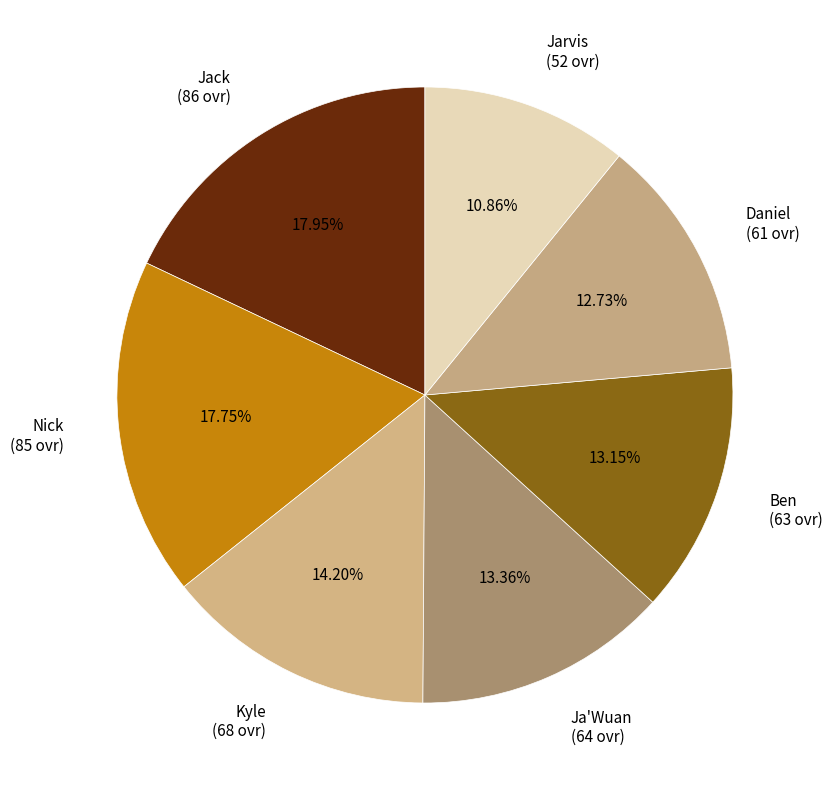

To the nearest percent, what is the difference between the largest and smallest slice percentages?

7%